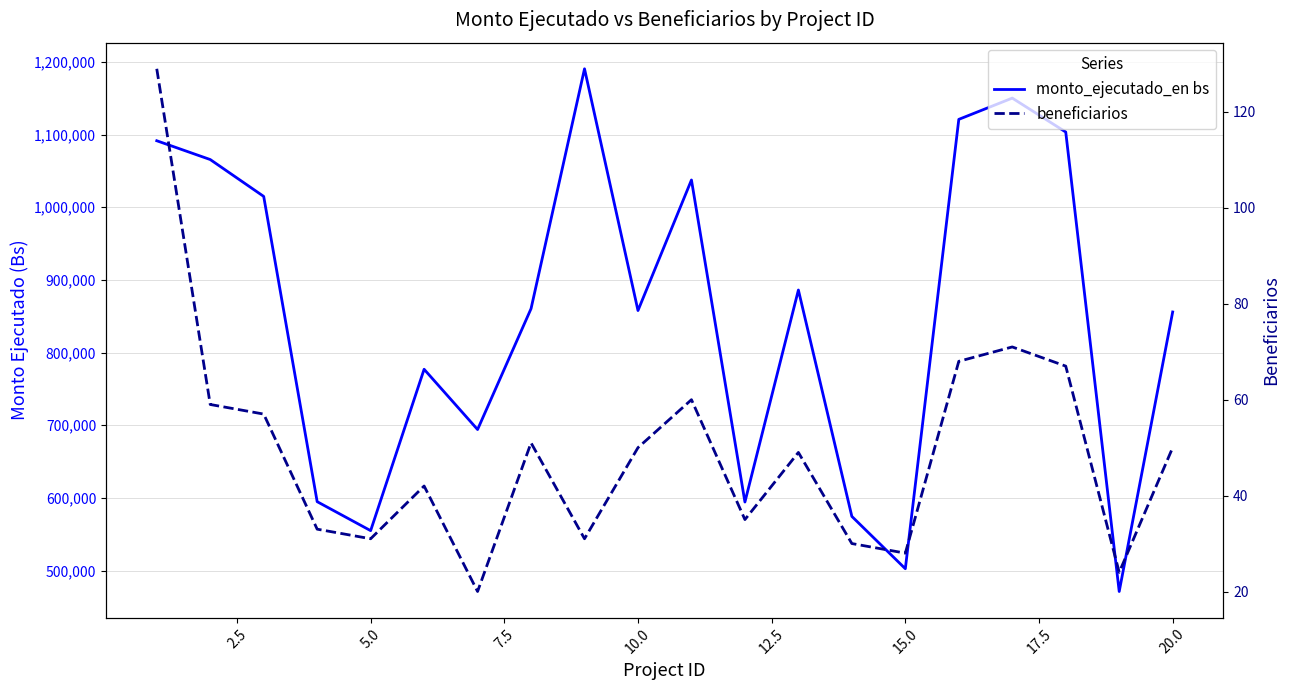

What is the smallest value displayed?

20